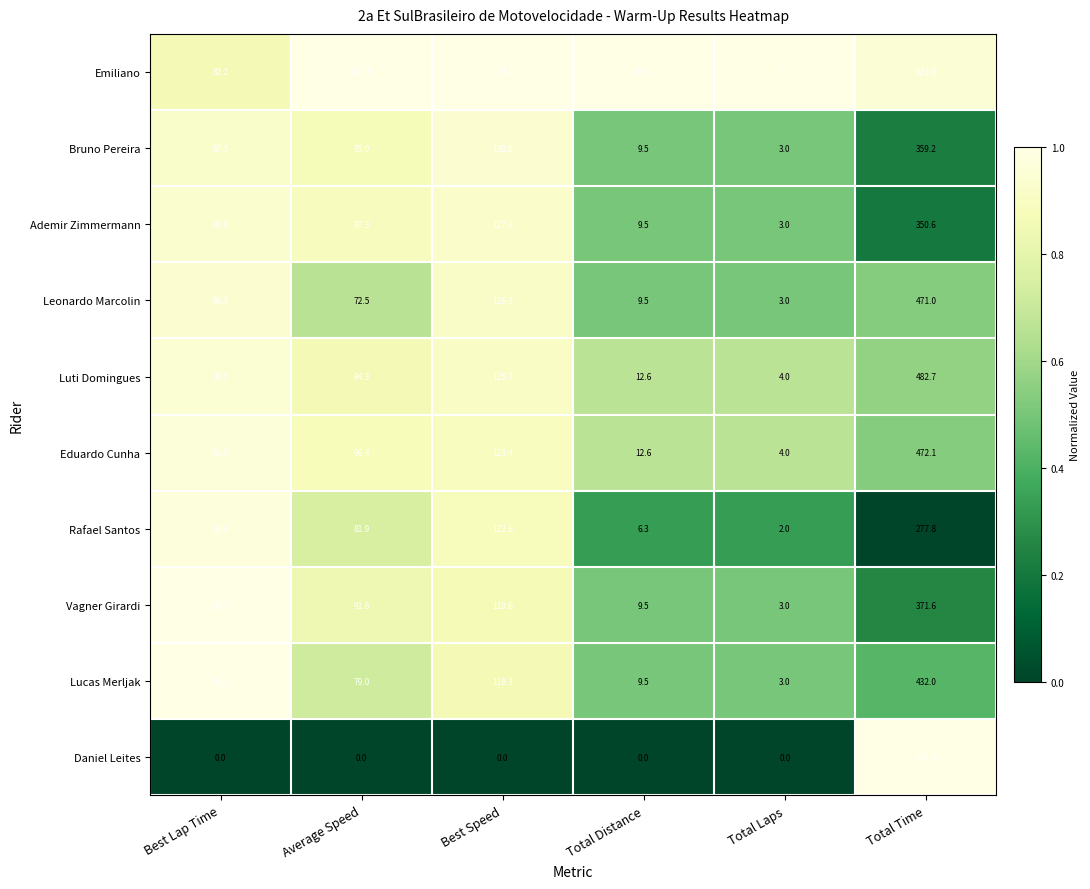

Rank the series by their maximum value, from highest to lowest.

Daniel Leites, Emiliano, Luti Domingues, Eduardo Cunha, Leonardo Marcolin, Lucas Merljak, Vagner Girardi, Bruno Pereira, Ademir Zimmermann, Rafael Santos